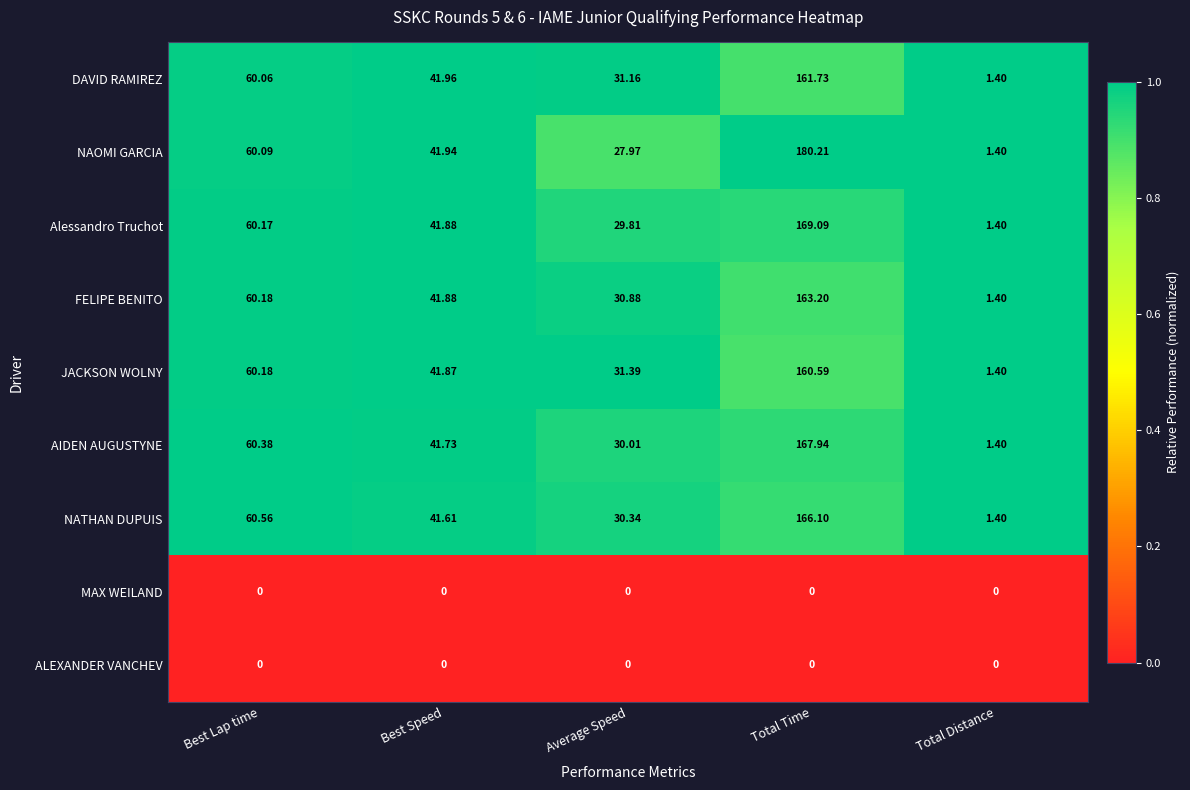

List the labels in order of FELIPE BENITO value, smallest first.

Total Distance, Average Speed, Best Speed, Best Lap time, Total Time